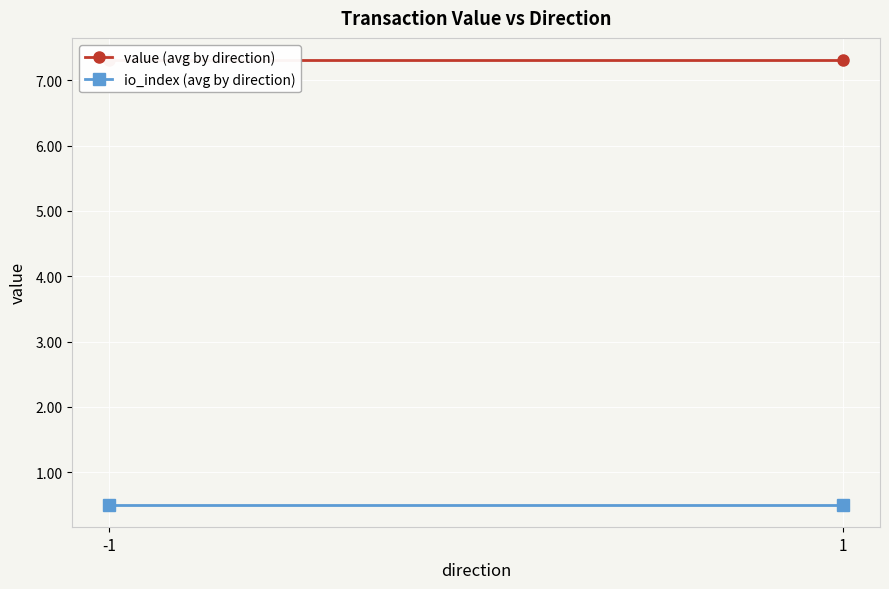

At which label does io_index (avg by direction) reach its minimum?

-1